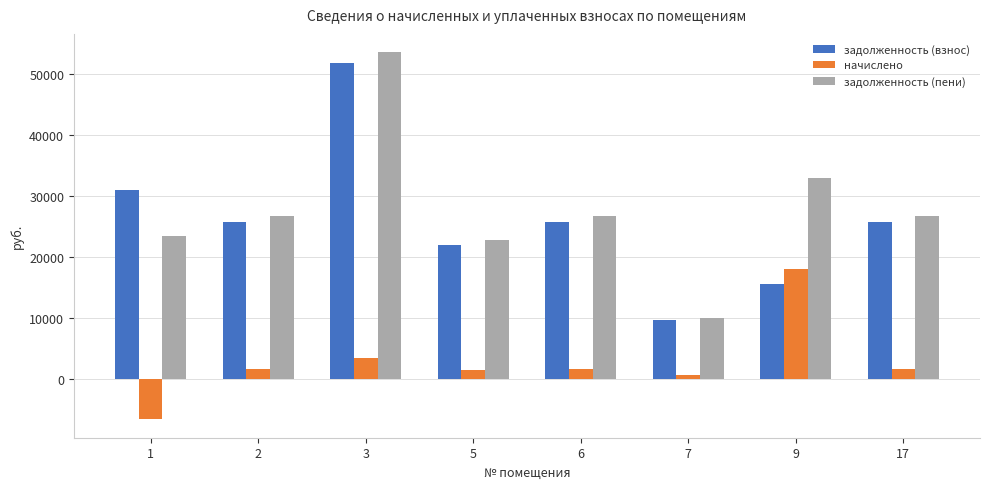

Is it true that задолженность (пени) equals 26742.0 at 17?

True